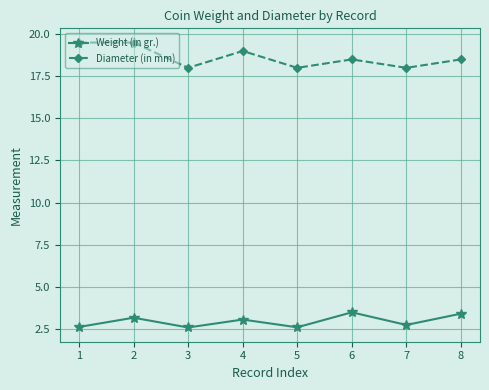

At which category does Diameter (in mm) reach its first local valley?

3